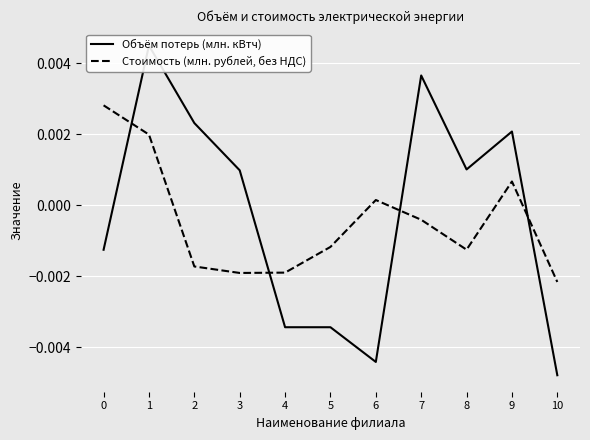

Which series has the largest total across all categories?

Объём потерь (млн. кВтч)